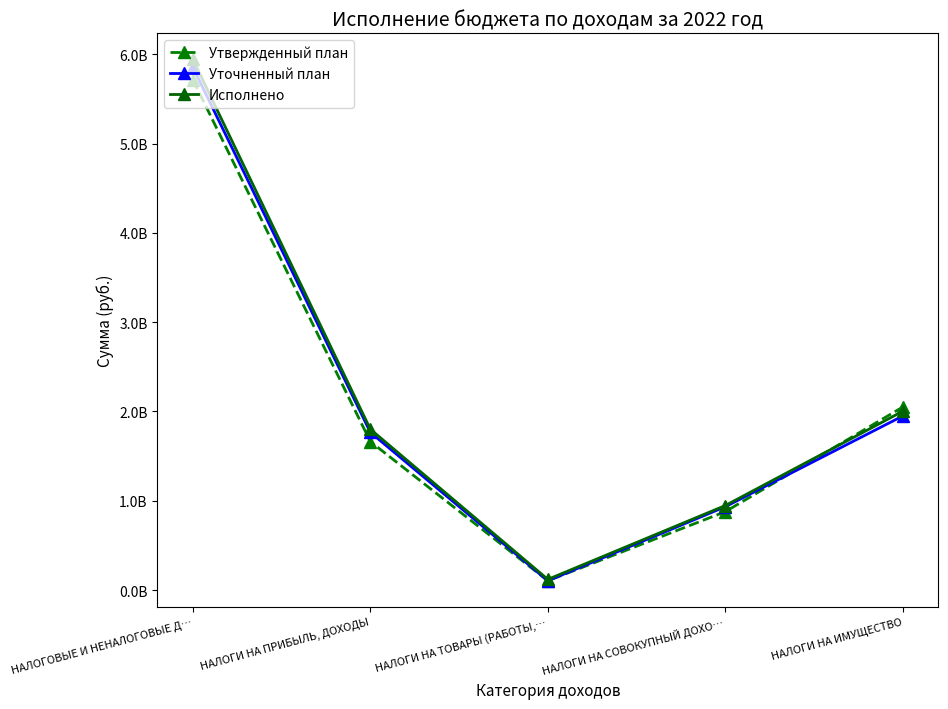

Does the chart have visible grid lines?

No